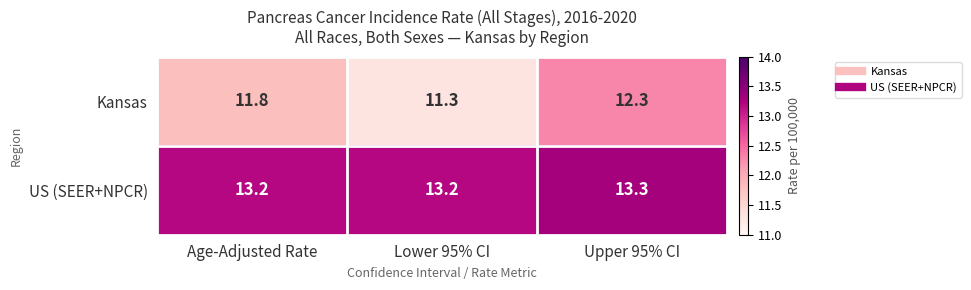

At which category does the chart reach its minimum across all series?

Lower 95% CI